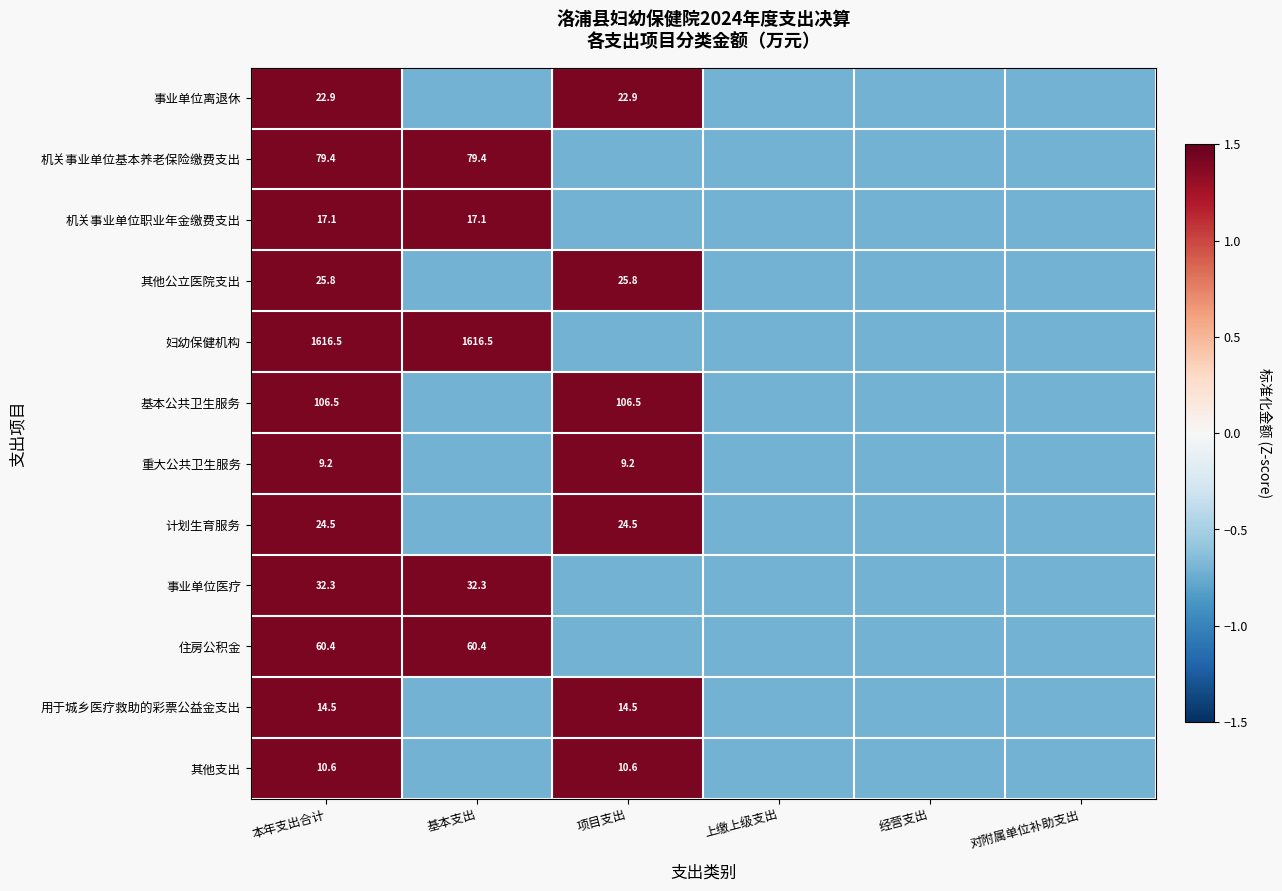

The value of 重大公共卫生服务 at 基本支出 is -0.7. True or false?

True